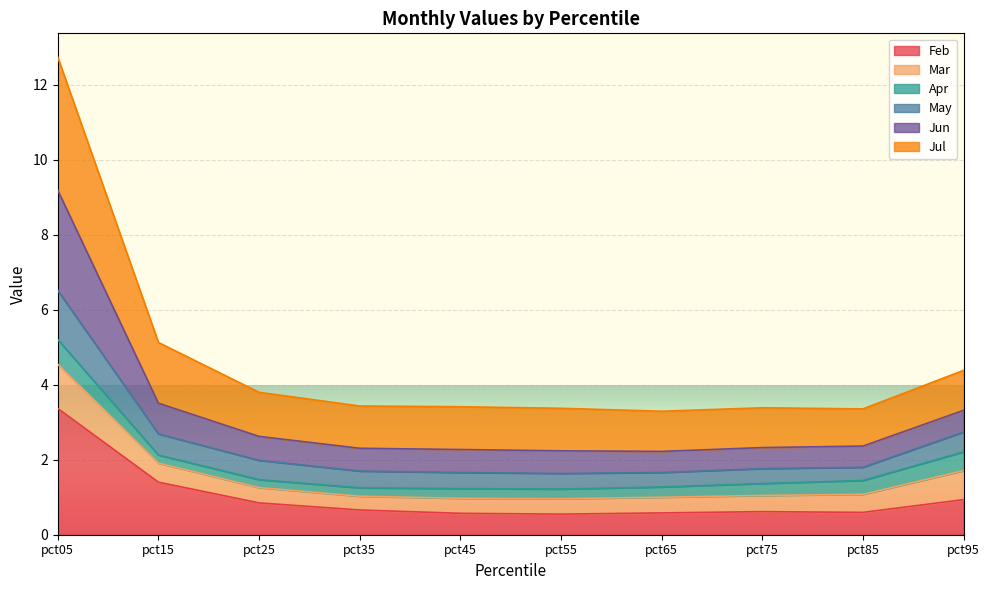

What is the total value across all series at pct65?

3.3